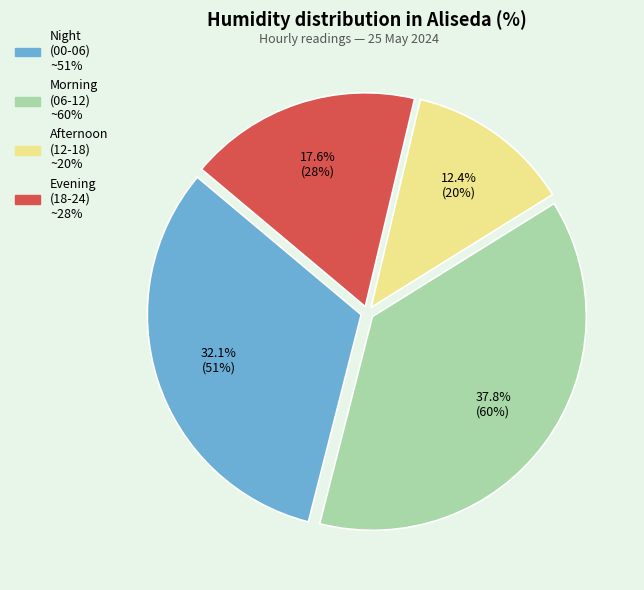

Does any single category account for the majority?

No